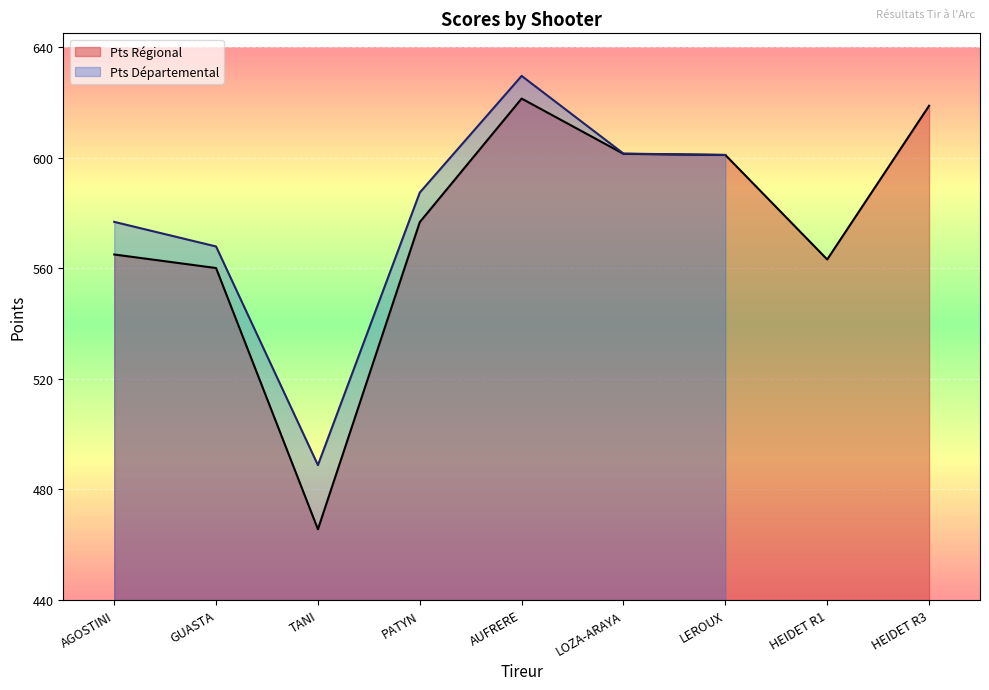

Where is the data nearest to the value 543?

GUASTA